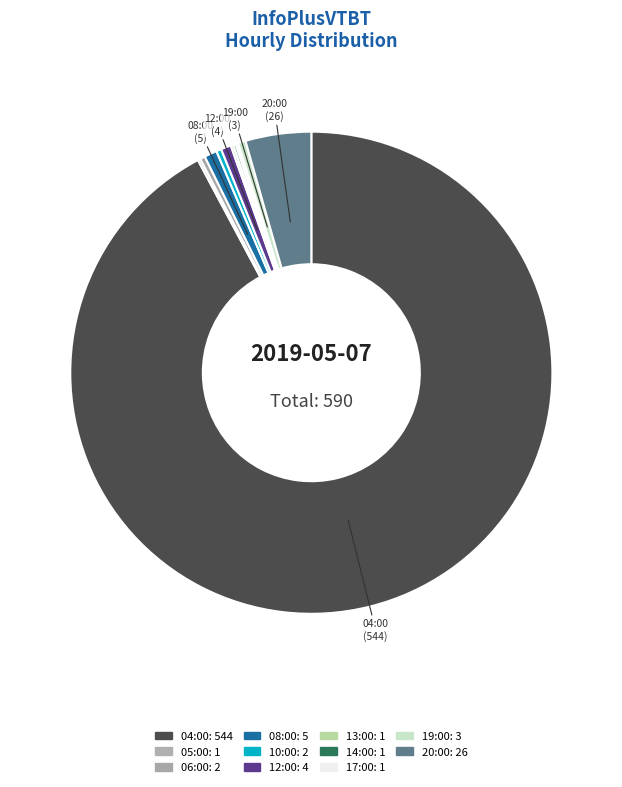

Which category has the smallest portion of the pie?

05:00